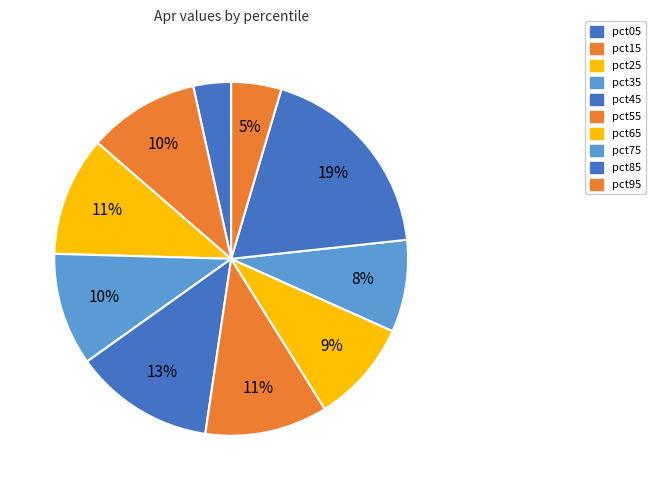

Is there any slice that represents more than half of the pie?

No